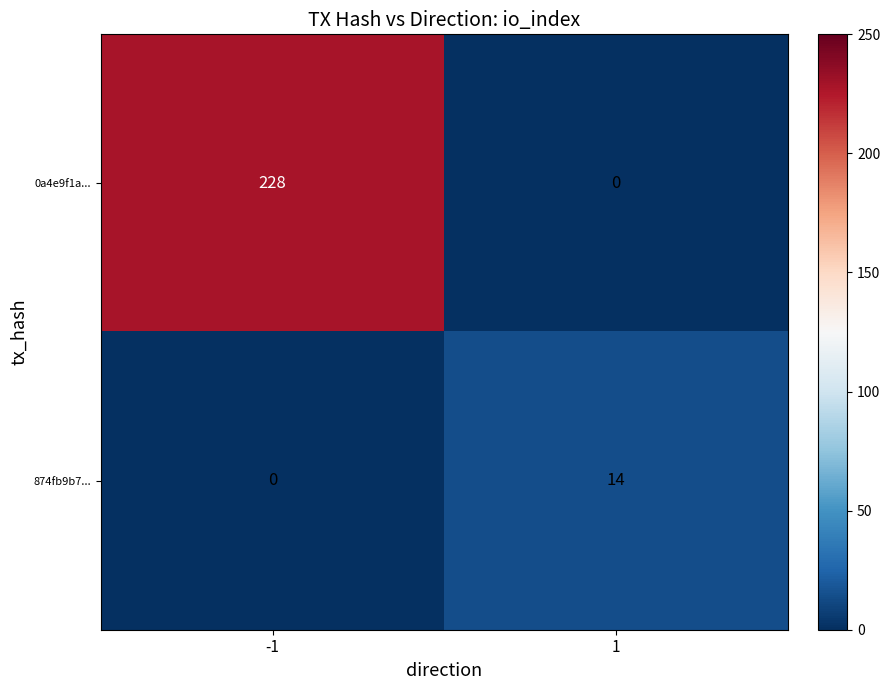

The value of 874fb9b7... at 1 is 20. True or false?

False